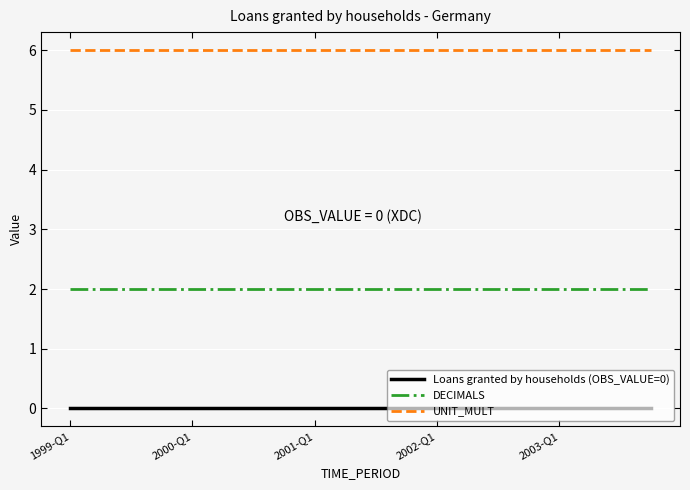

List the series in order of their peak value, lowest first.

Loans granted by households (OBS_VALUE=0), DECIMALS, UNIT_MULT